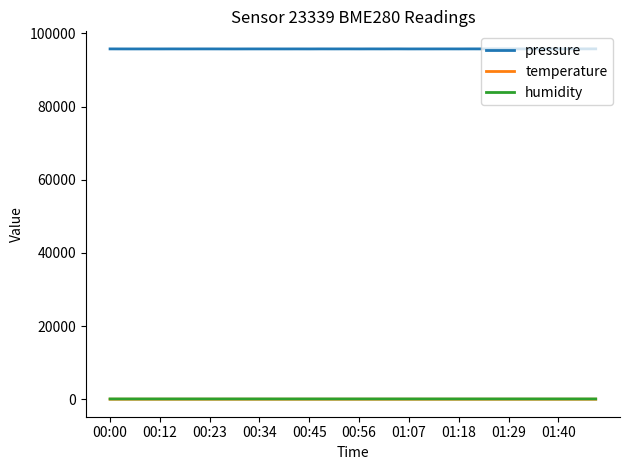

What are all the series names shown in the legend?

pressure, temperature, humidity